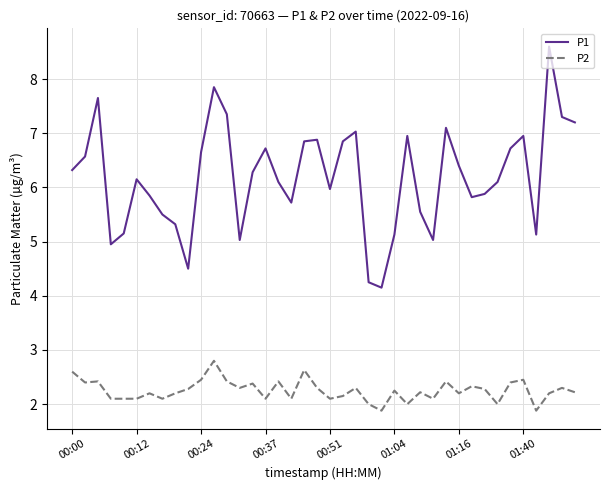

What is the highest value of the P1 series?

8.6